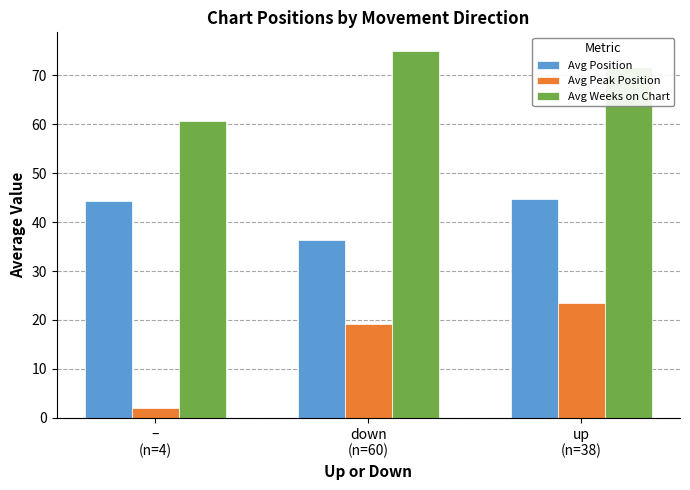

At which category does the chart reach its minimum across all series?

–
(n=4)